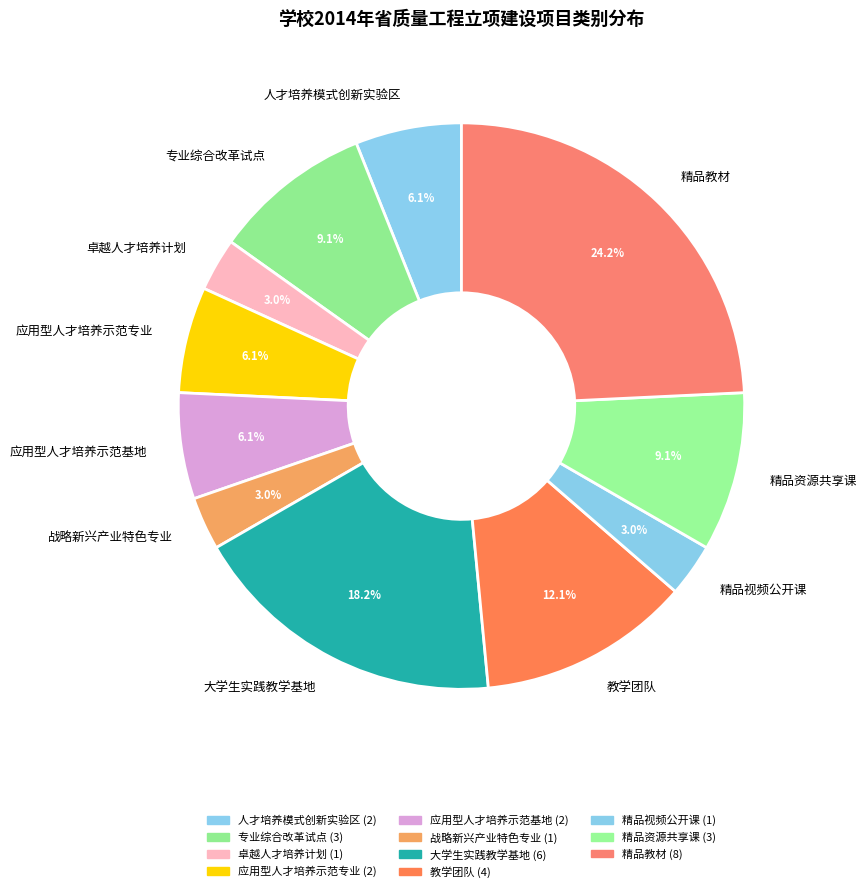

True or false: 卓越人才培养计划 accounts for 3% of the total.

True